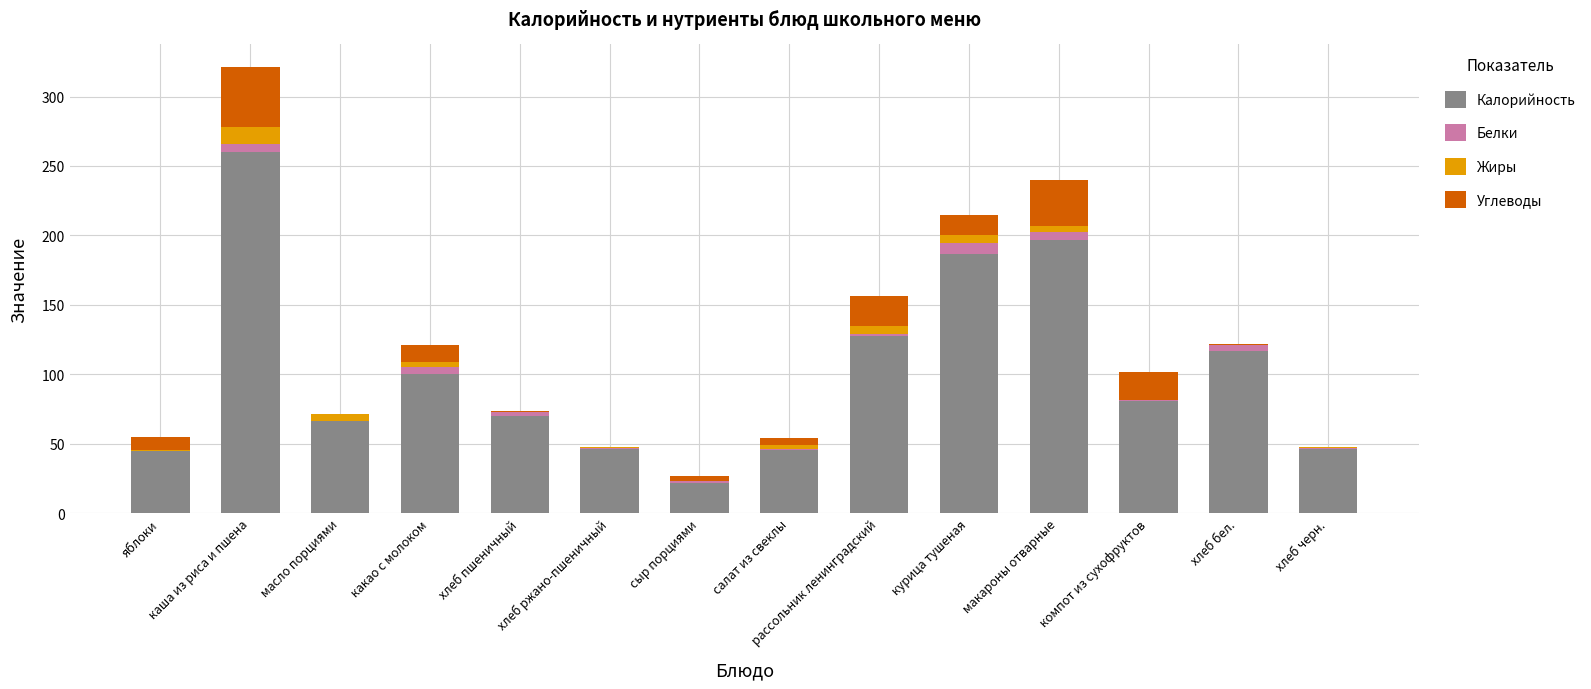

Is it true that Калорийность equals 45.6 at салат из свеклы?

True